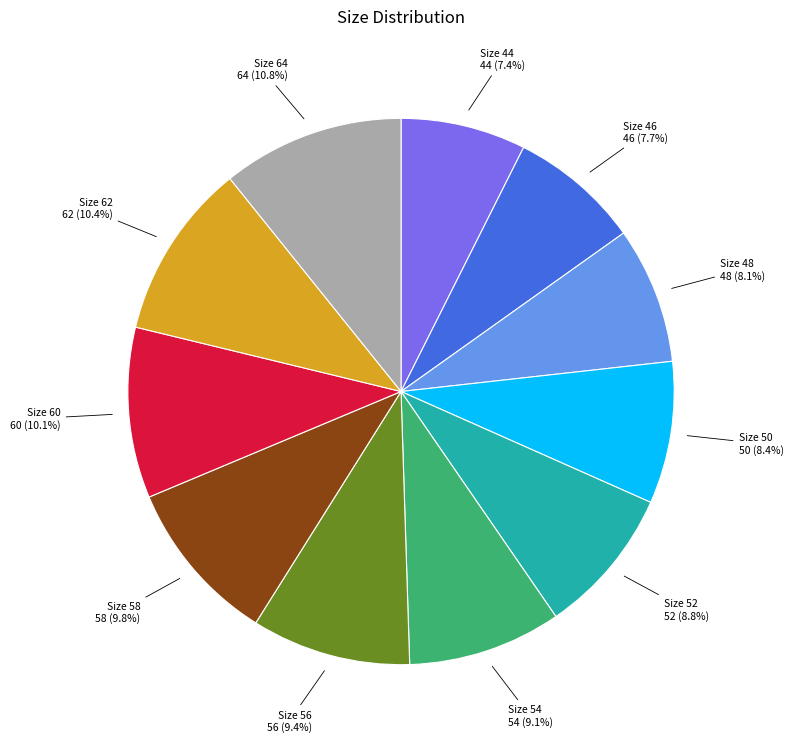

How many segments does this pie chart have?

11